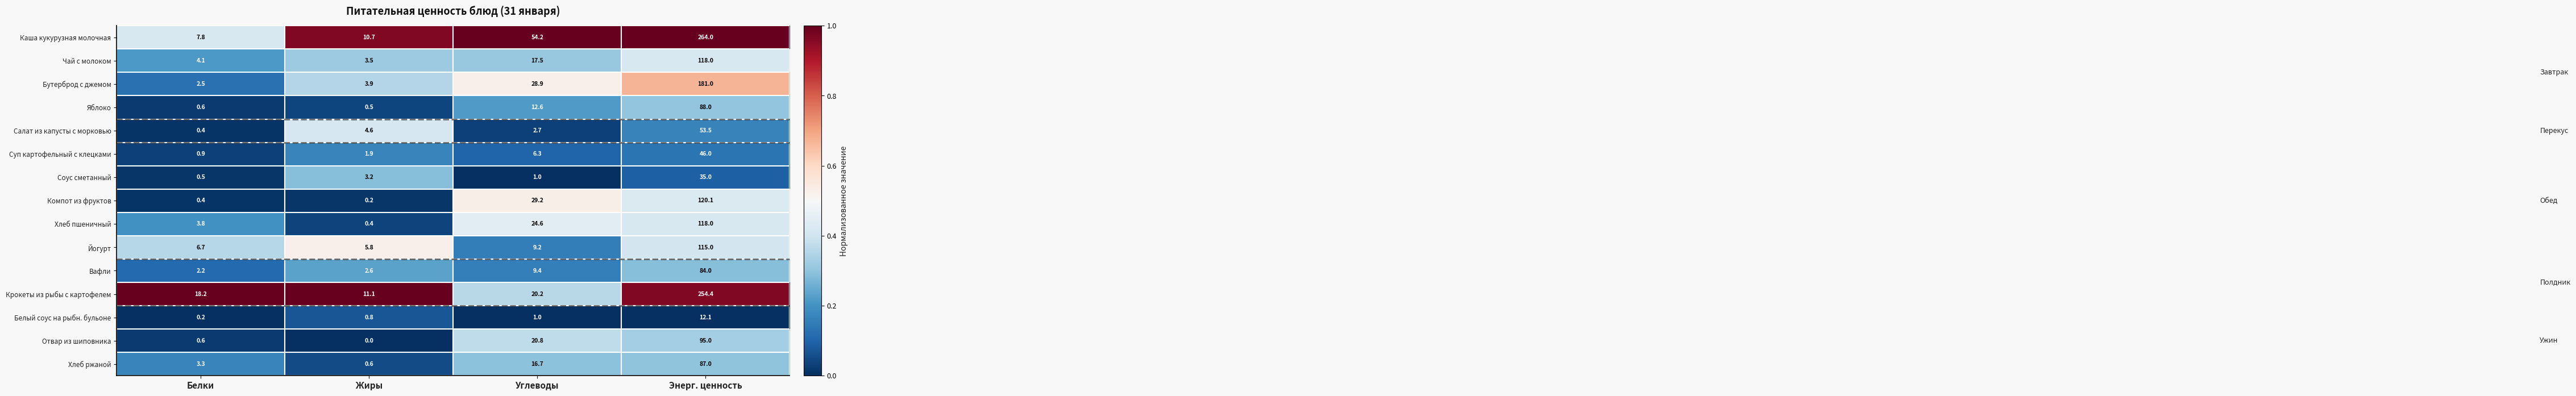

What is the sum of the Компот из фруктов values at Энерг. ценность and Углеводы?

149.3